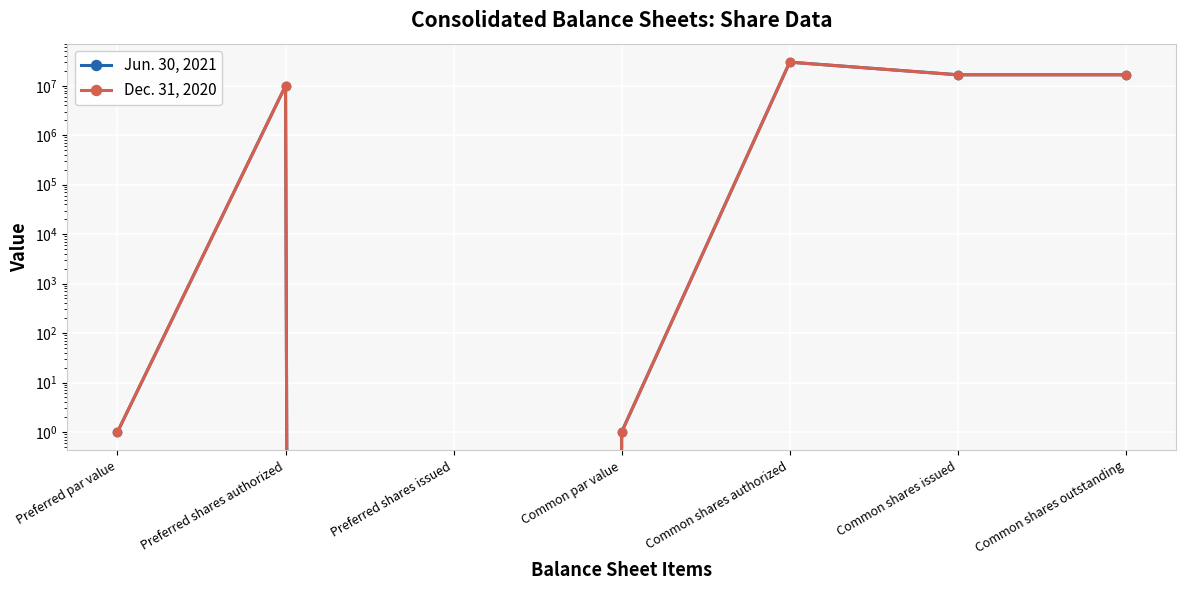

How many series are shown in this chart?

2